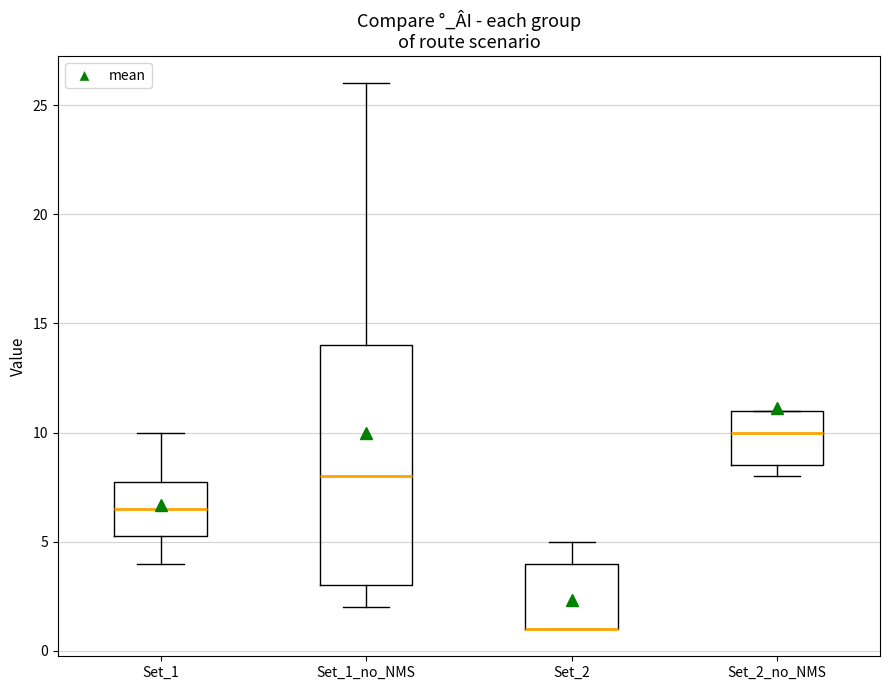

Comparing the boxes themselves (not the whiskers), which one is the tallest?

Set_1_no_NMS